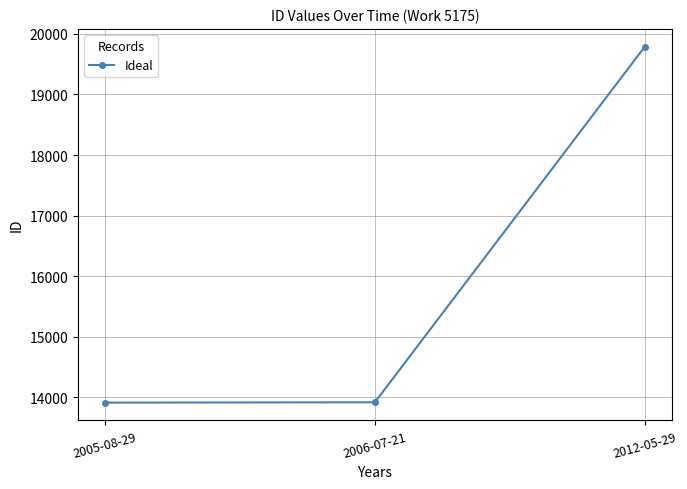

At which label is the value closest to 16851?

2006-07-21